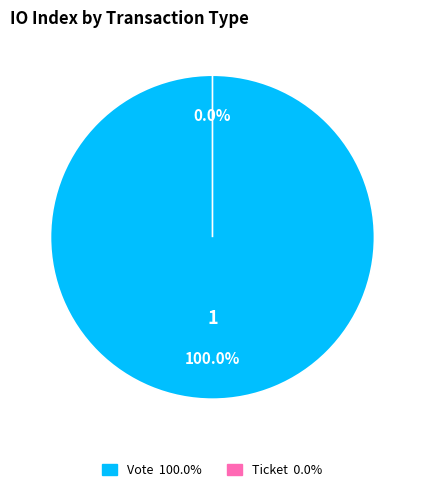

What is the largest slice in the pie chart?

Vote